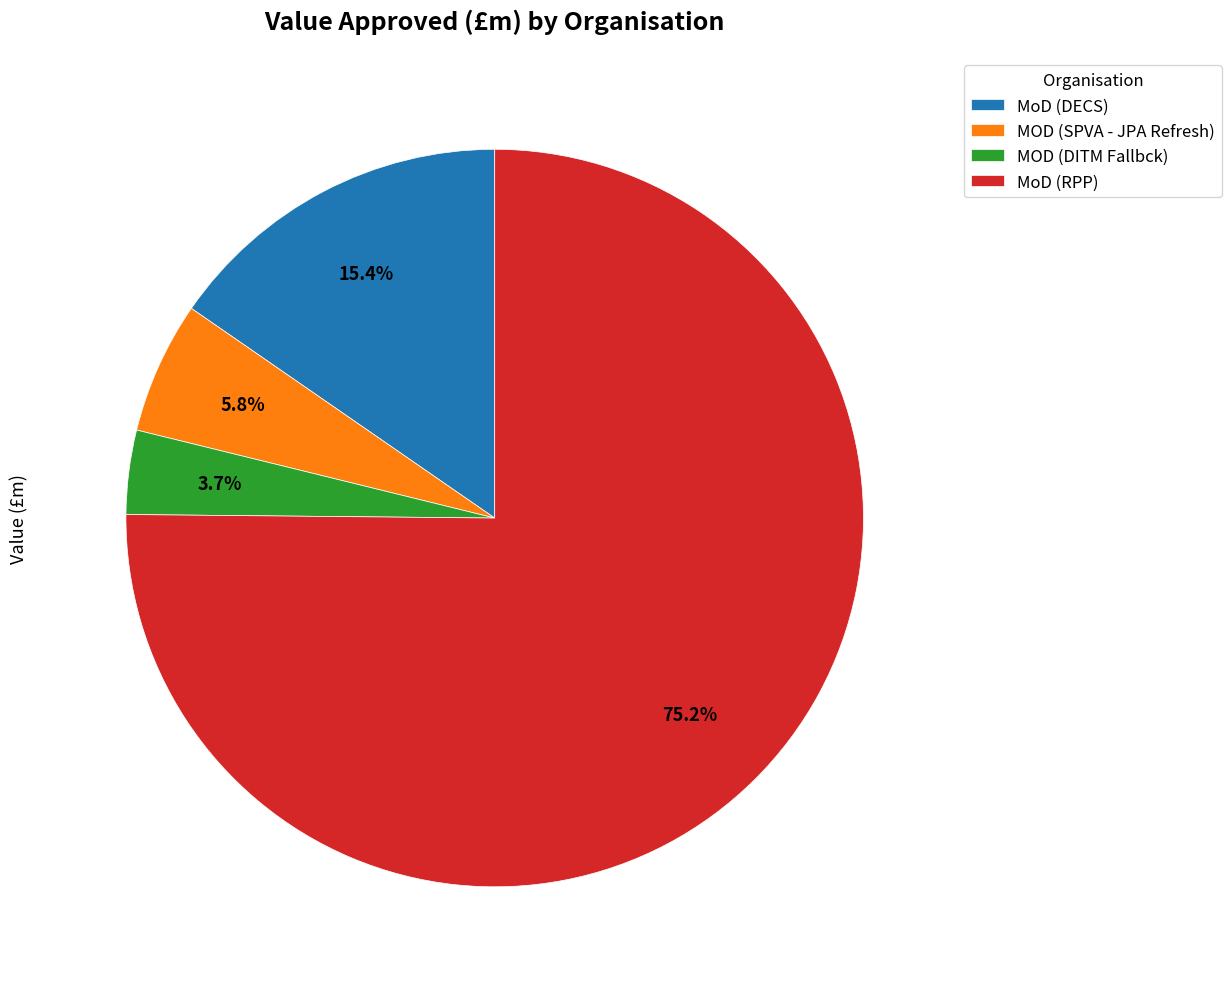

Rank the categories by value from lowest to highest.

MOD (DITM Fallbck), MOD (SPVA - JPA Refresh), MoD (DECS), MoD (RPP)